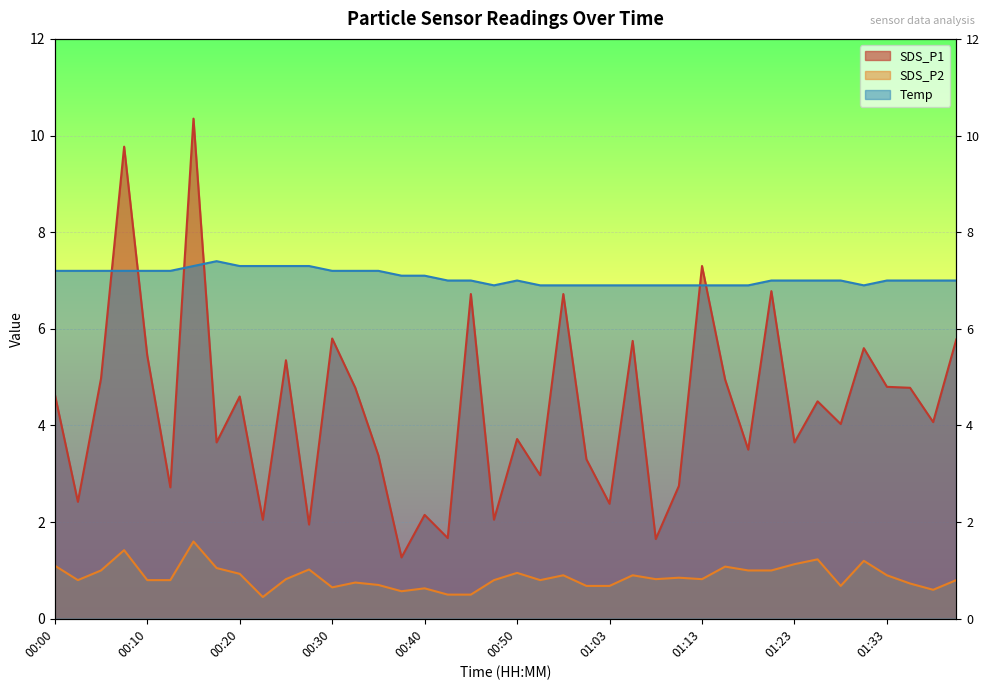

Between 00:02 and 00:30, which series saw the biggest shift?

SDS_P1